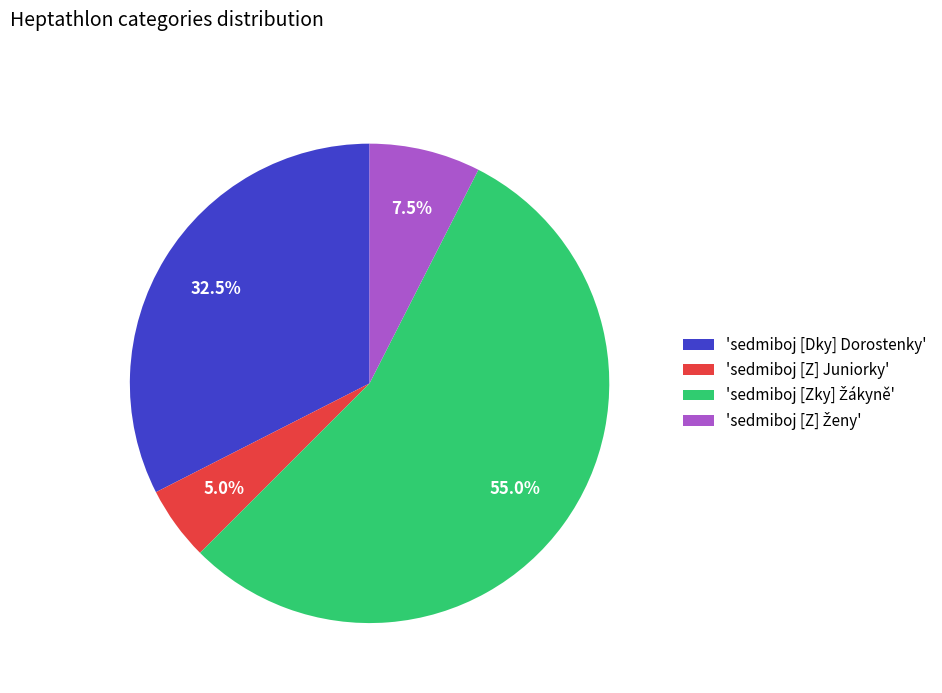

Count the number of slices in the pie.

4